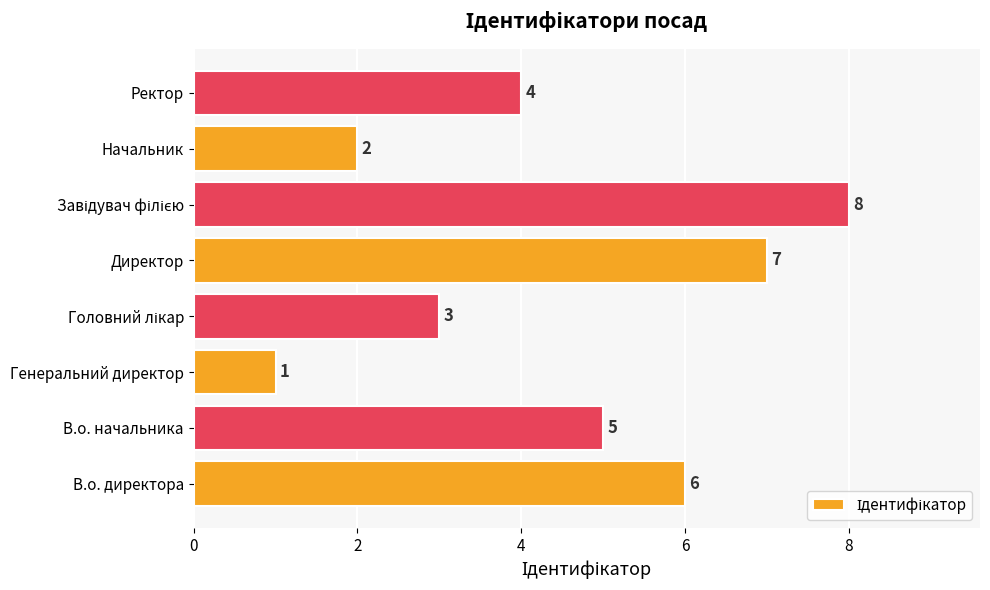

At which label is the value closest to 4?

Ректор